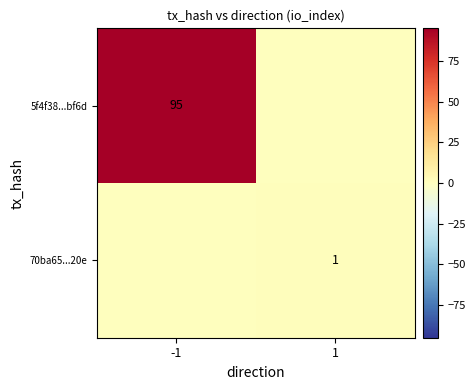

True or false: 5f4f38...bf6d has a value of 137 at -1.

False